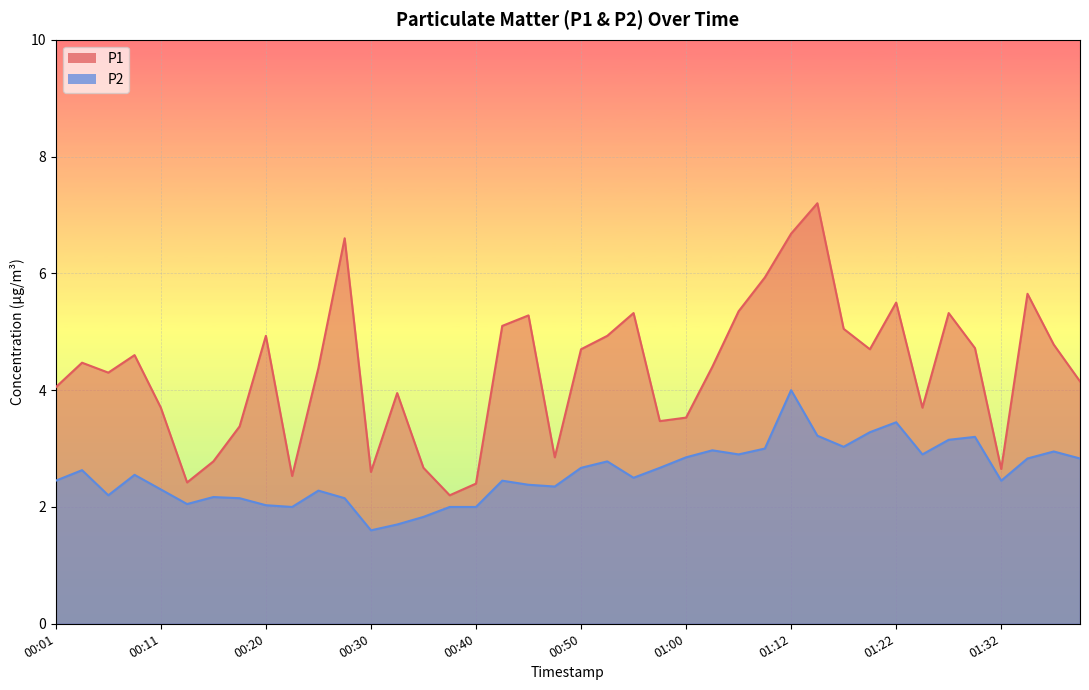

At 00:01, list the series in order from smallest to largest.

P2, P1